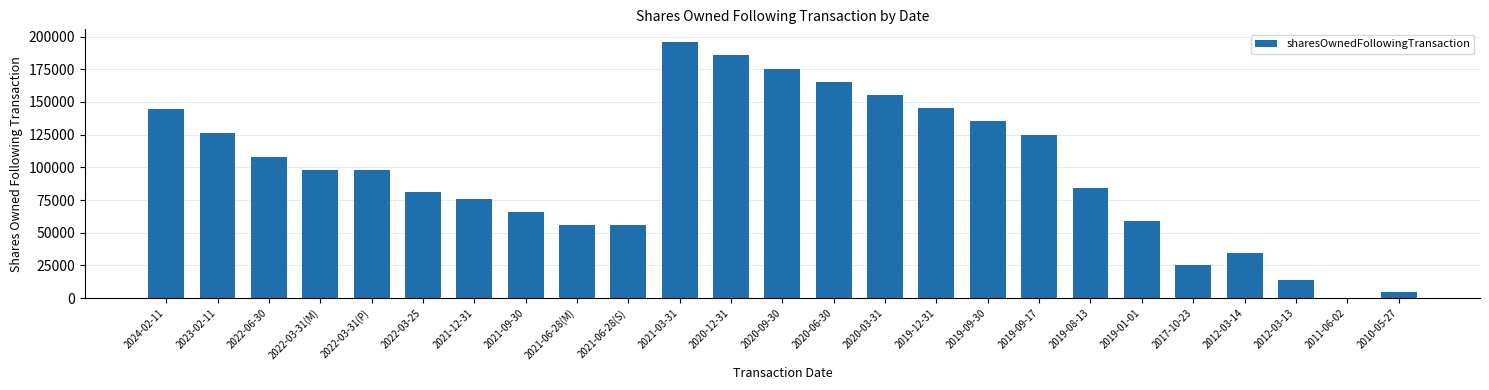

What is the difference between the values at 2019-09-30 and 2022-03-31(M)?

37280